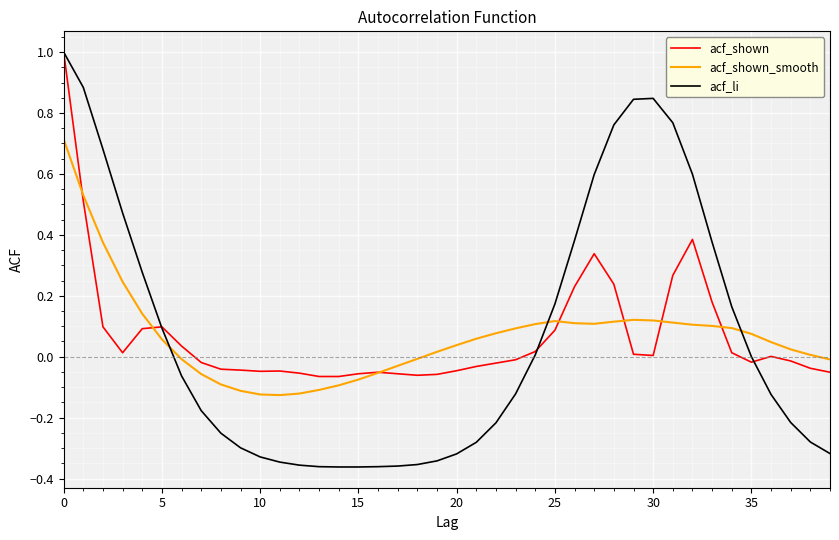

What is the highest value of the acf_shown series?

1.0